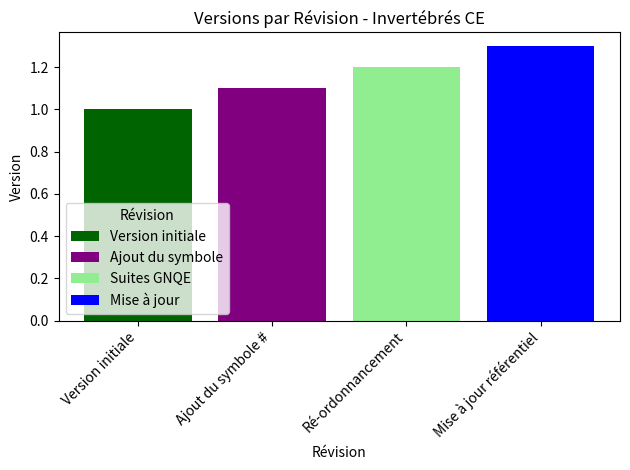

Which series changed the most between Version initiale and Ré-ordonnancement?

Suites GNQE